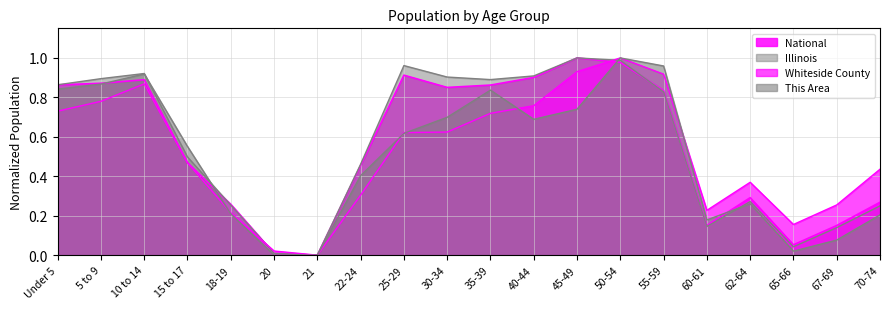

What is the difference between the maximum and minimum values in the Whiteside County series?

1.0